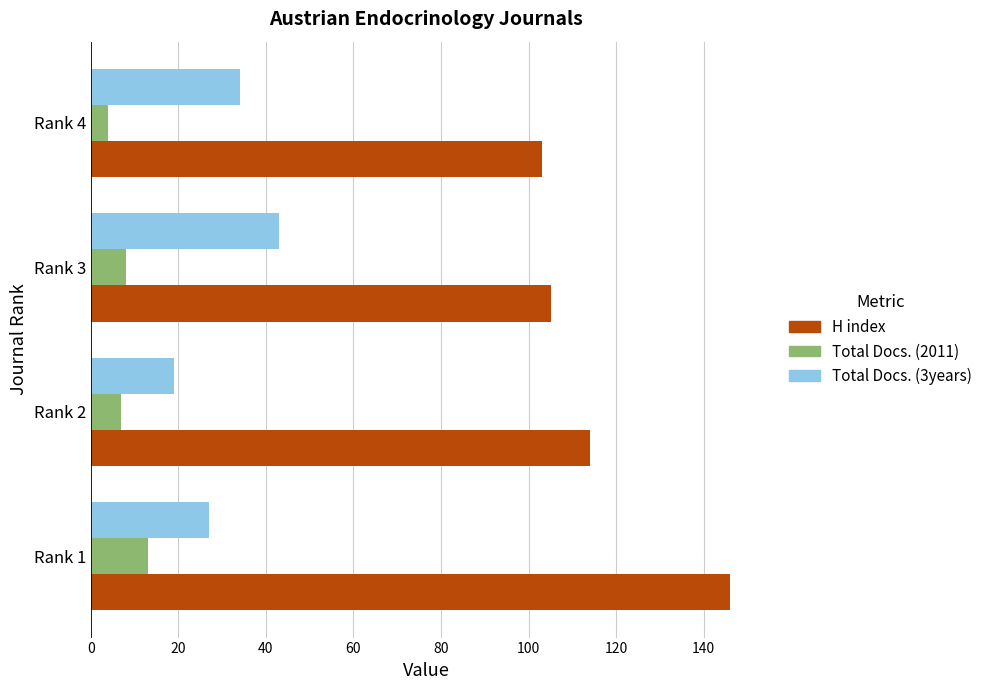

Which series changed the most between Rank 2 and Rank 3?

Total Docs. (3years)